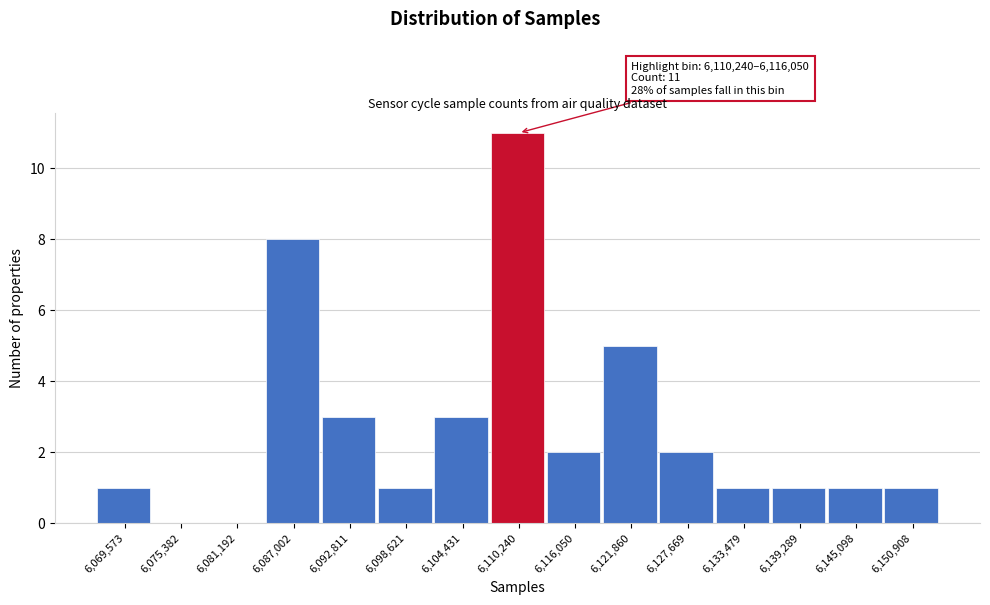

Reading left to right, what are all the values shown in this chart?

6,069,573=1	6,075,382=0	6,081,192=0	6,087,002=8	6,092,811=3	6,098,621=1	6,104,431=3	6,110,240=11	6,116,050=2	6,121,860=5	6,127,669=2	6,133,479=1	6,139,289=1	6,145,098=1	6,150,908=1